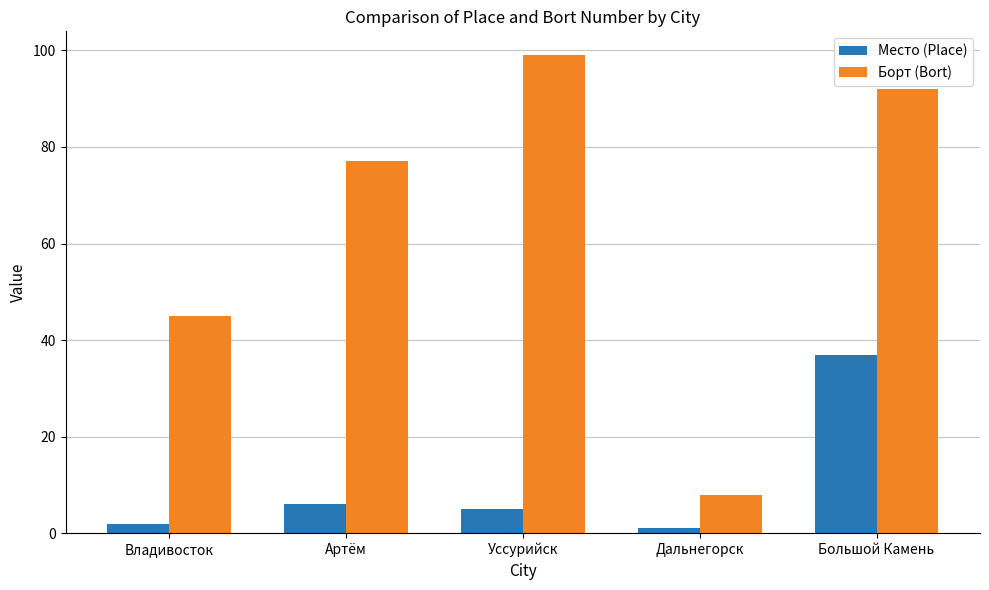

Count the number of data series in this chart.

2